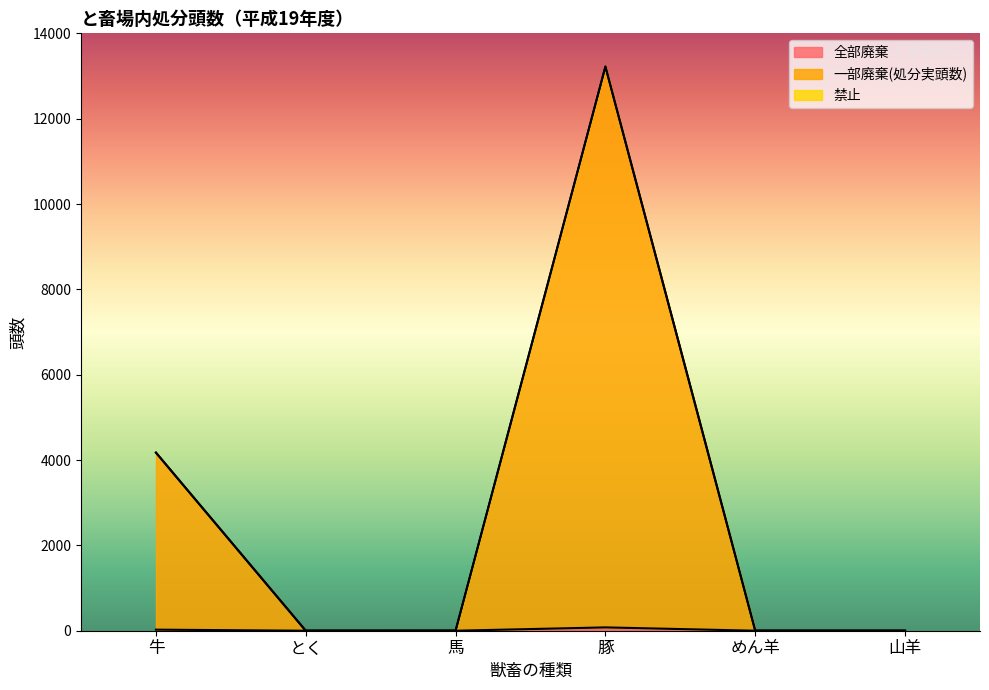

Does the chart display data point markers on the line(s)?

No